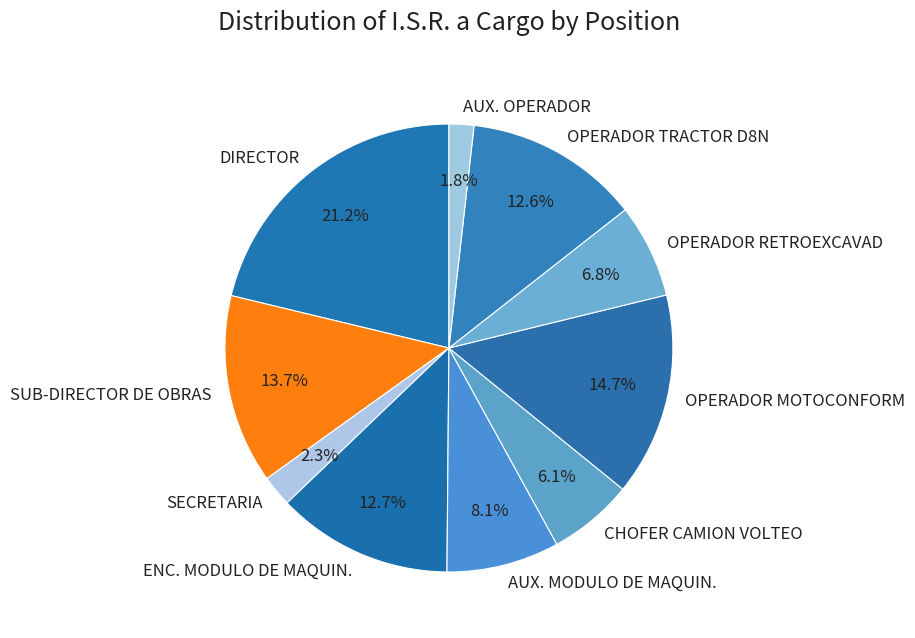

The SUB-DIRECTOR DE OBRAS slice represents 19% of the pie. True or false?

False